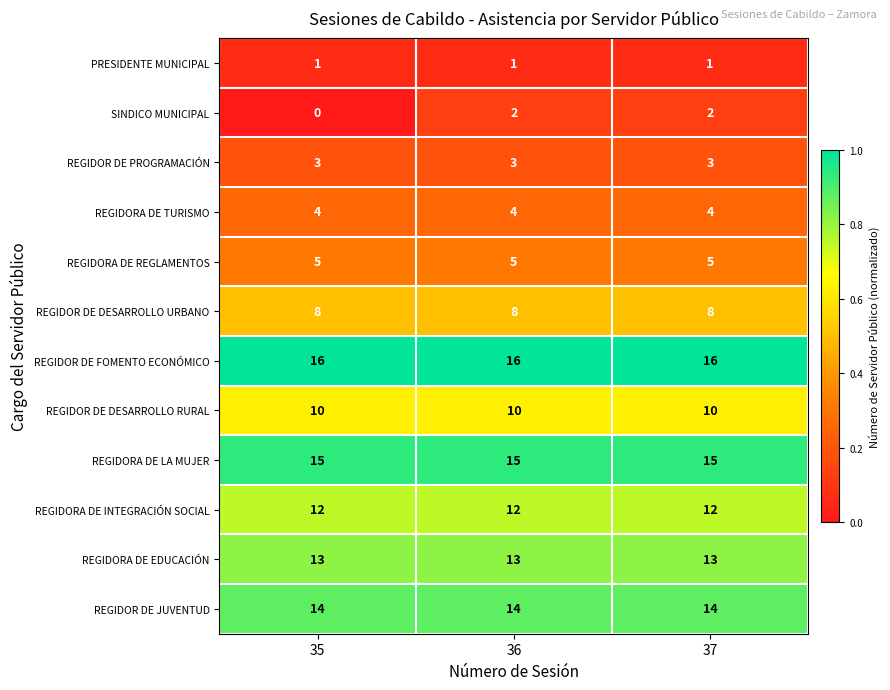

How many distinct data groups are displayed?

12